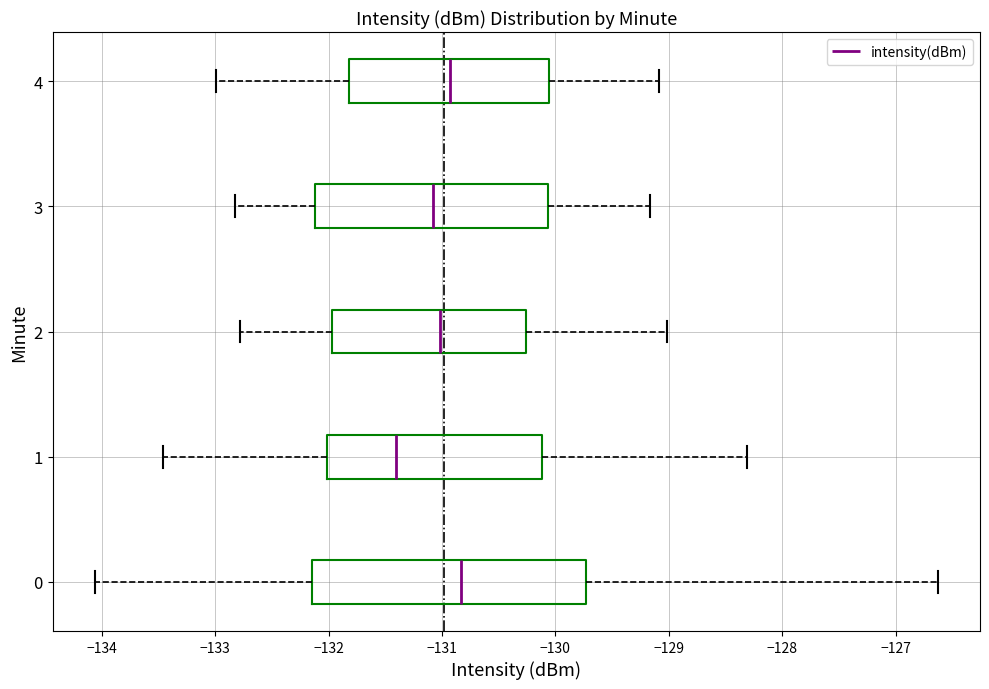

Reading bottom to top, transcribe this box plot: for each box, give where its median line is, the range the box spans, and where its two whiskers end, as read against the x-axis. The values are not printed on the chart, so give them approximately, as read against the axis.

0: median -130.8, box -132.1 to -129.7, whiskers -134.1 to -126.6
1: median -131.4, box -132.0 to -130.1, whiskers -133.5 to -128.3
2: median -131.0, box -132.0 to -130.3, whiskers -132.8 to -129.0
3: median -131.1, box -132.1 to -130.1, whiskers -132.8 to -129.2
4: median -130.9, box -131.8 to -130.1, whiskers -133.0 to -129.1